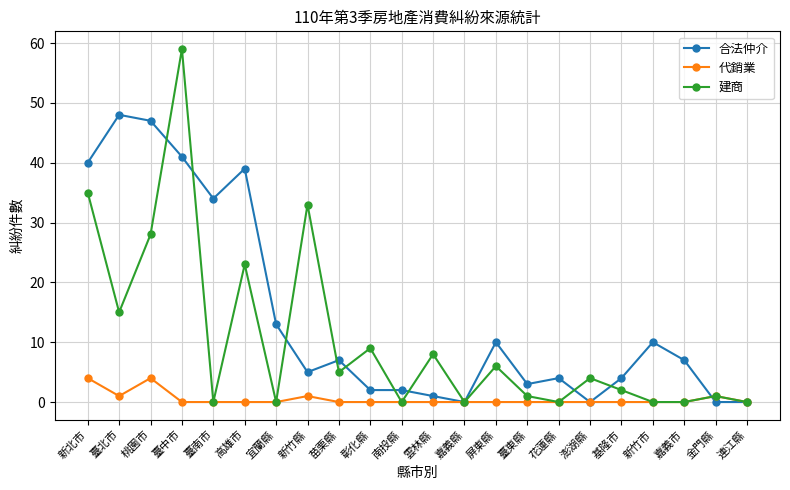

At which category does the chart reach its peak across all series?

臺中市